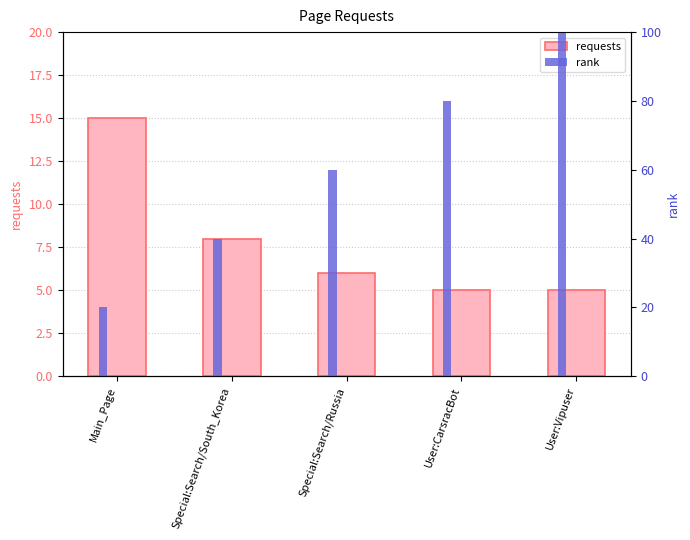

List the series in order of their overall mean, highest first.

rank, requests